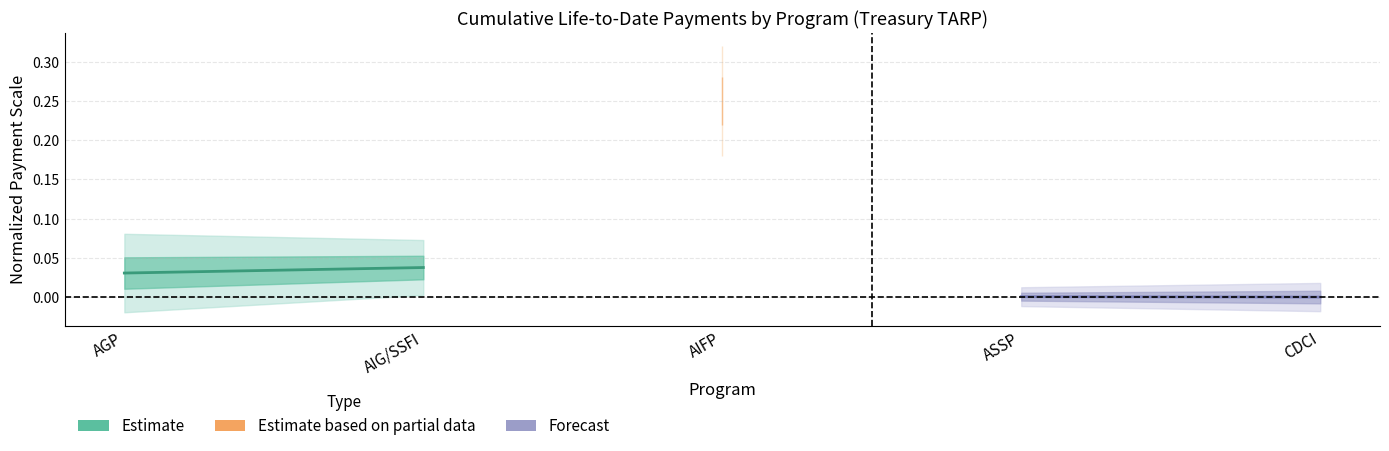

How many Estimate values are between 0 and 1?

2